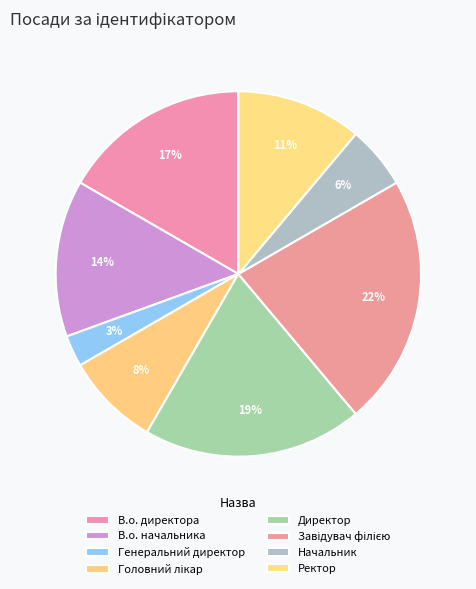

Count the number of slices in the pie.

8